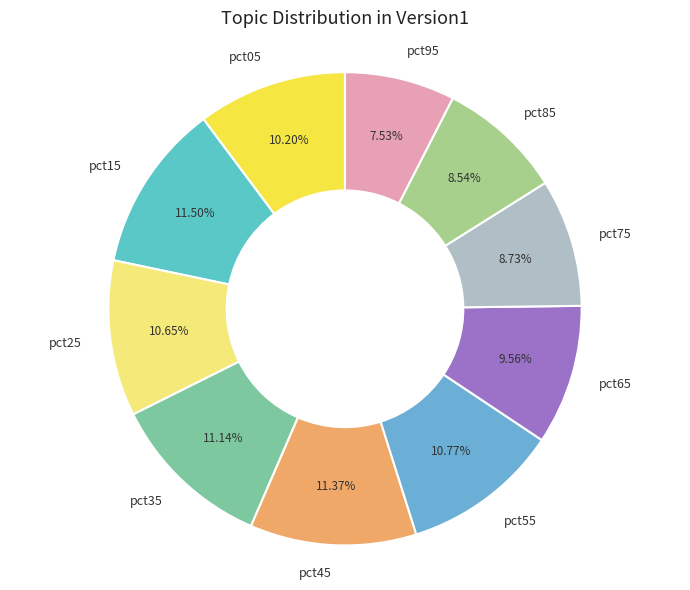

Is it true that pct25 is 11% of the pie?

True